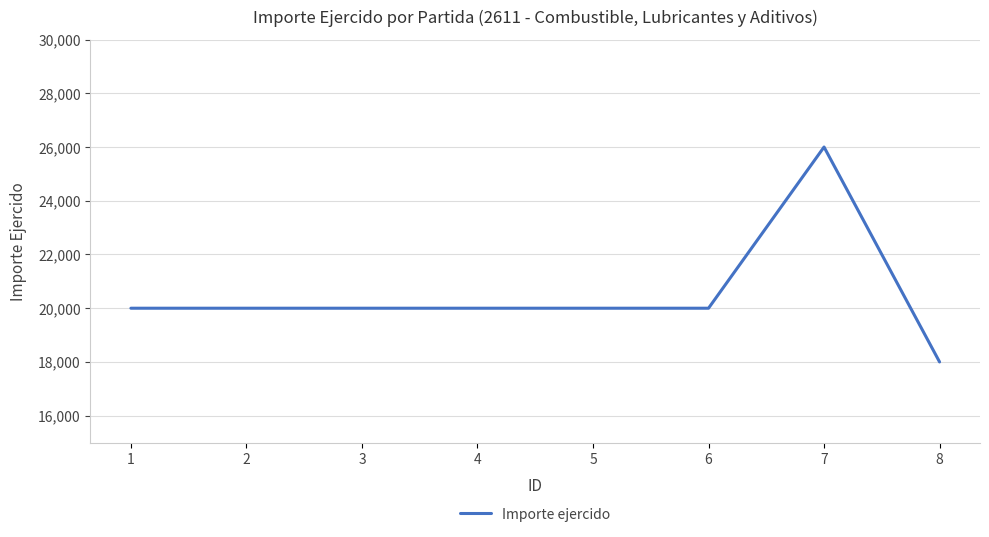

Is this an area chart (filled region under the line)?

No